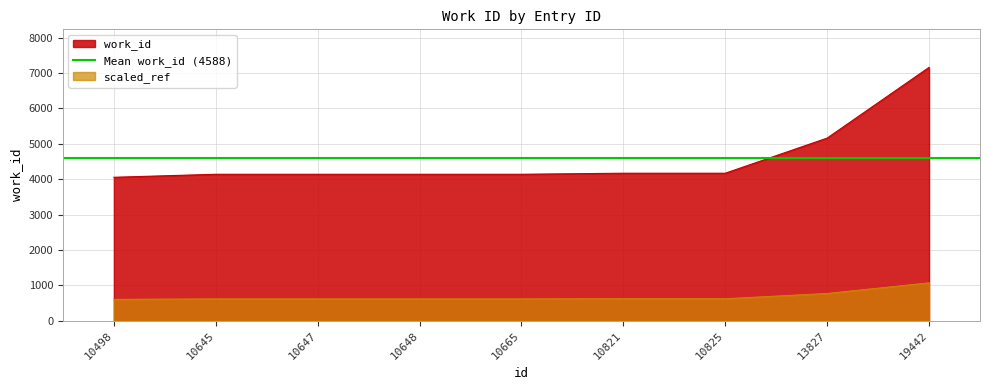

Which label corresponds to the largest value in the chart?

19442